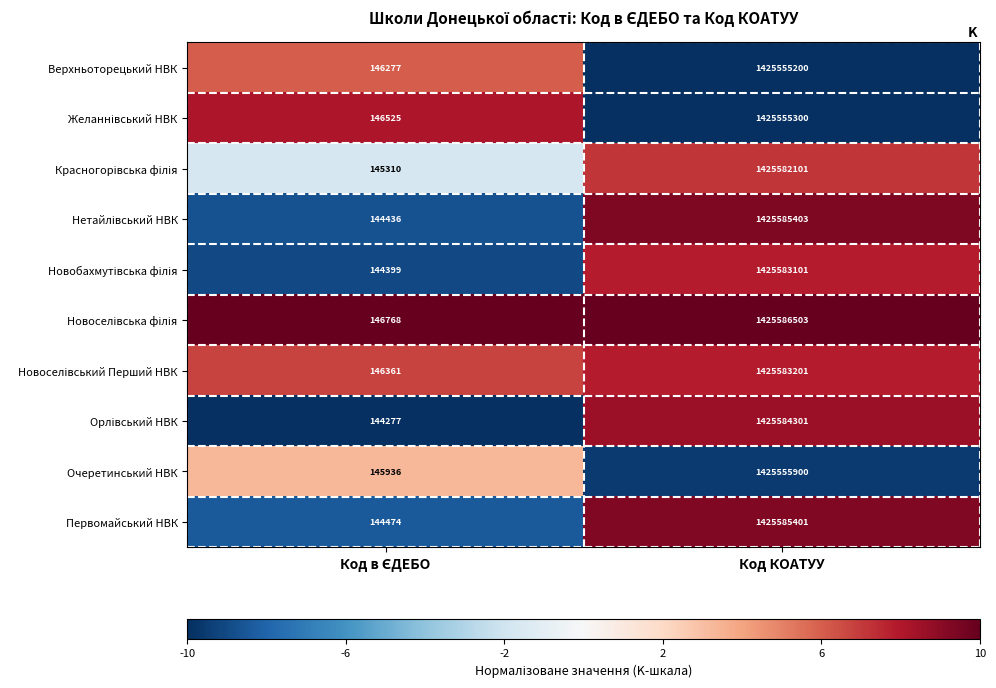

Which category has the highest value across all series?

Код КОАТУУ